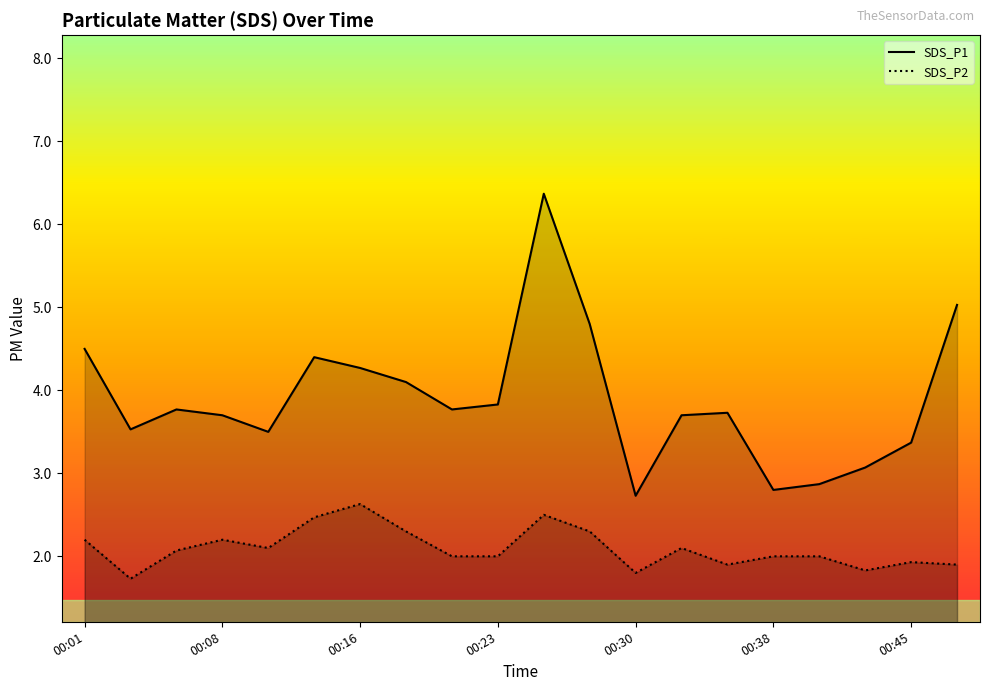

How many data points in SDS_P1 are above 3?

17